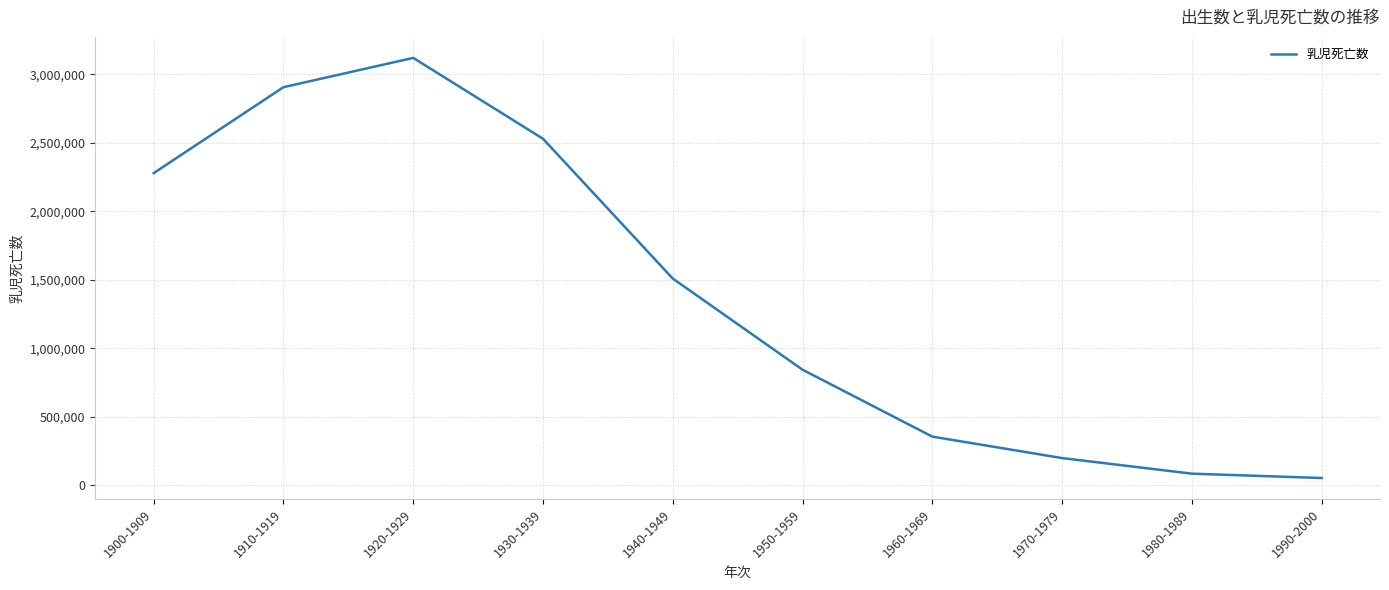

List the labels in order of value, largest first.

1920-1929, 1910-1919, 1930-1939, 1900-1909, 1940-1949, 1950-1959, 1960-1969, 1970-1979, 1980-1989, 1990-2000